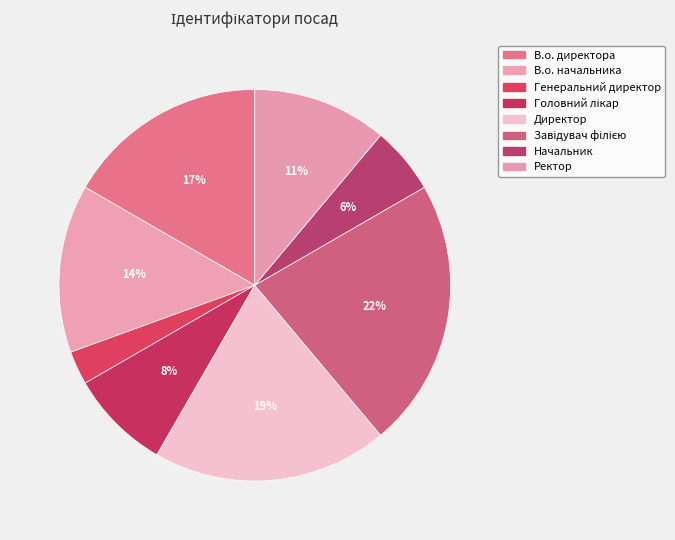

What is the smallest slice in the pie chart?

Генеральний директор